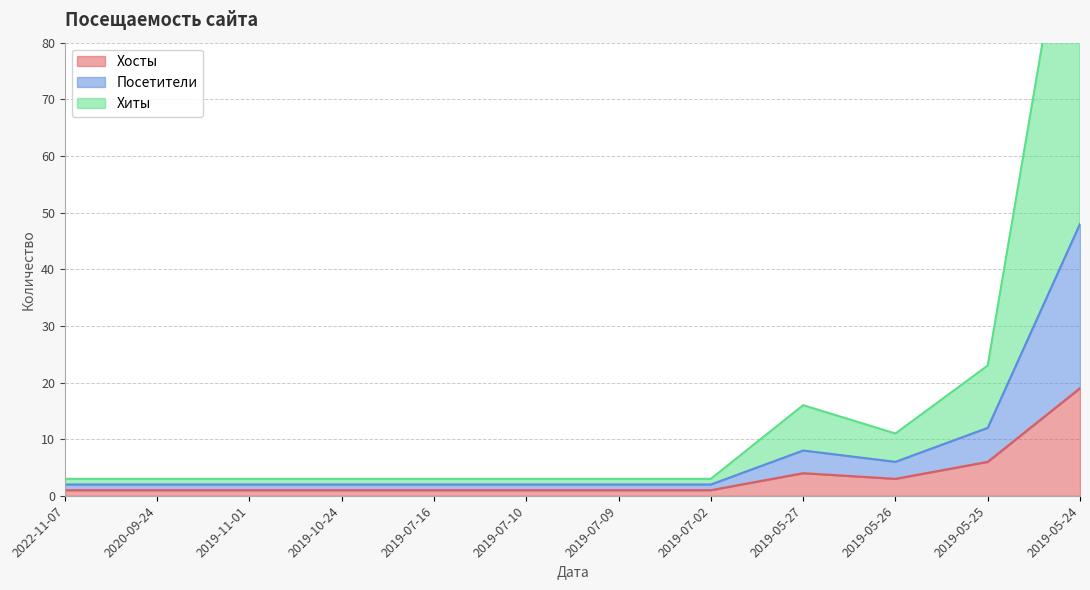

True or false: Хосты has more than 2 interior local peaks.

False